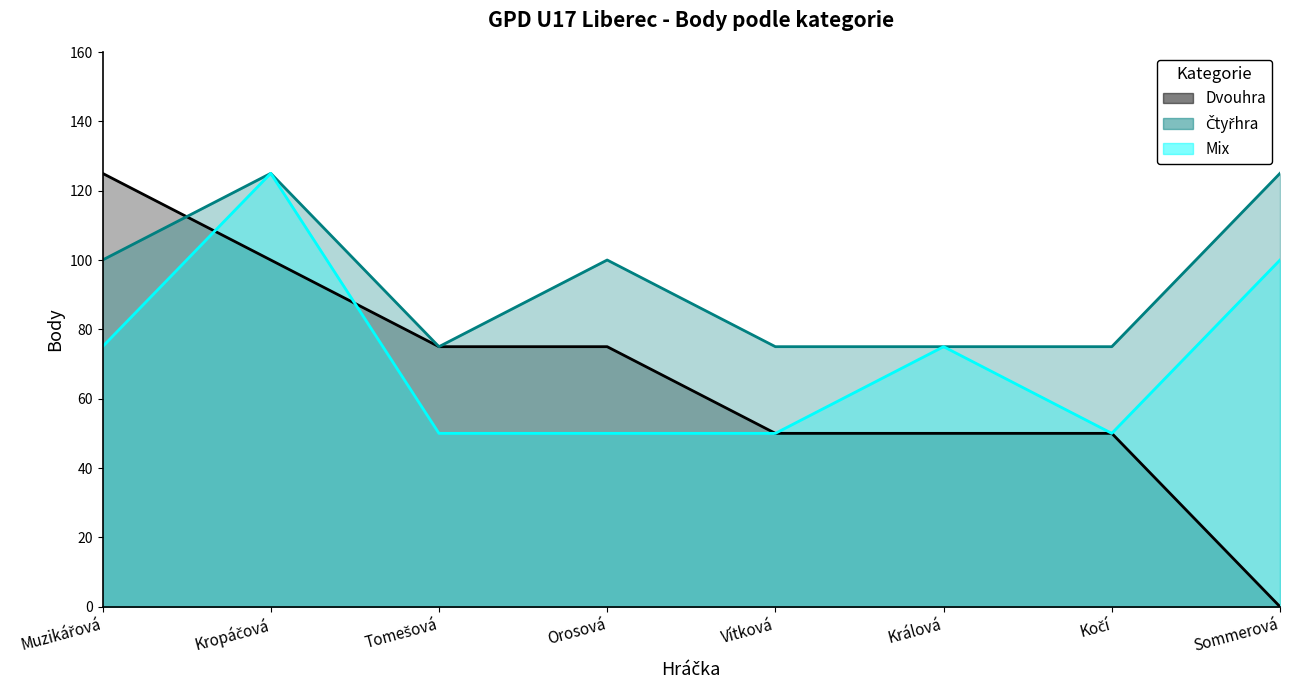

At which category does Čtyřhra reach its first local peak?

Kropáčová